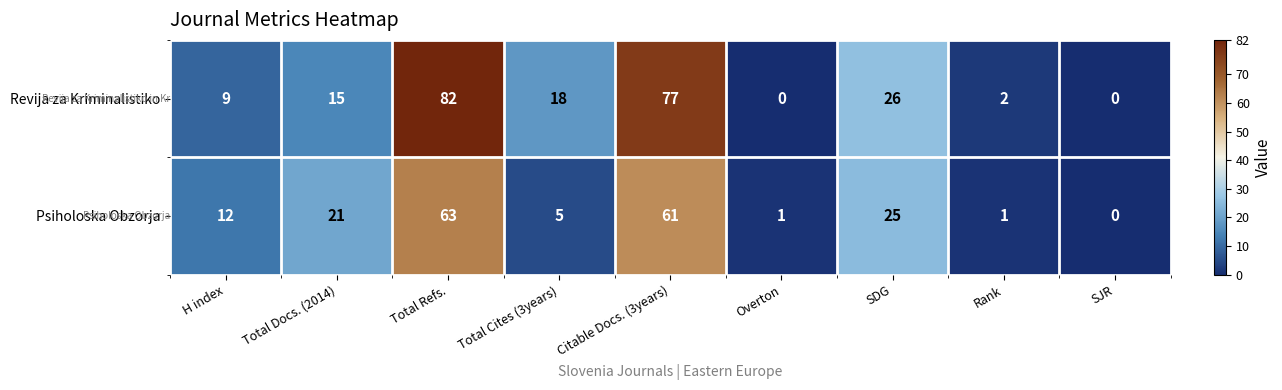

What is the sum of all Psiholoska Obzorja values?

189